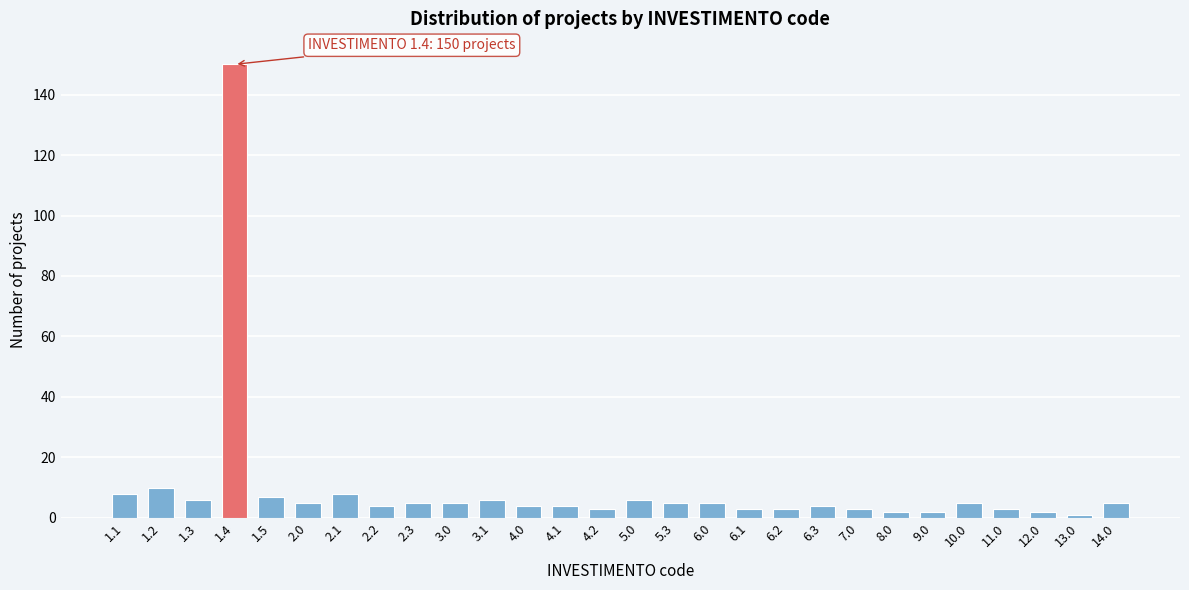

Reading left to right, what are all the values shown in this chart?

1.1=8	1.2=10	1.3=6	1.4=150	1.5=7	2.0=5	2.1=8	2.2=4	2.3=5	3.0=5	3.1=6	4.0=4	4.1=4	4.2=3	5.0=6	5.3=5	6.0=5	6.1=3	6.2=3	6.3=4	7.0=3	8.0=2	9.0=2	10.0=5	11.0=3	12.0=2	13.0=1	14.0=5